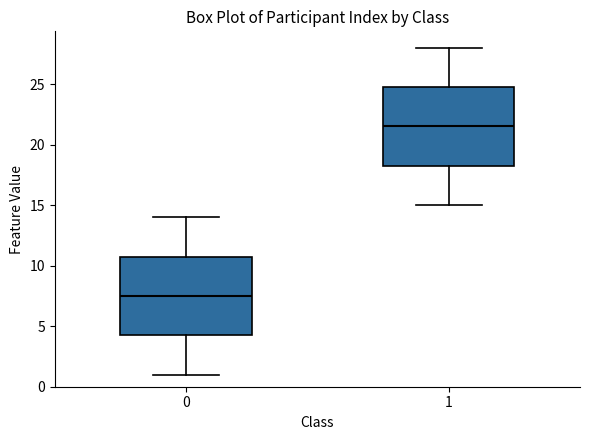

Which box has the highest median line?

1